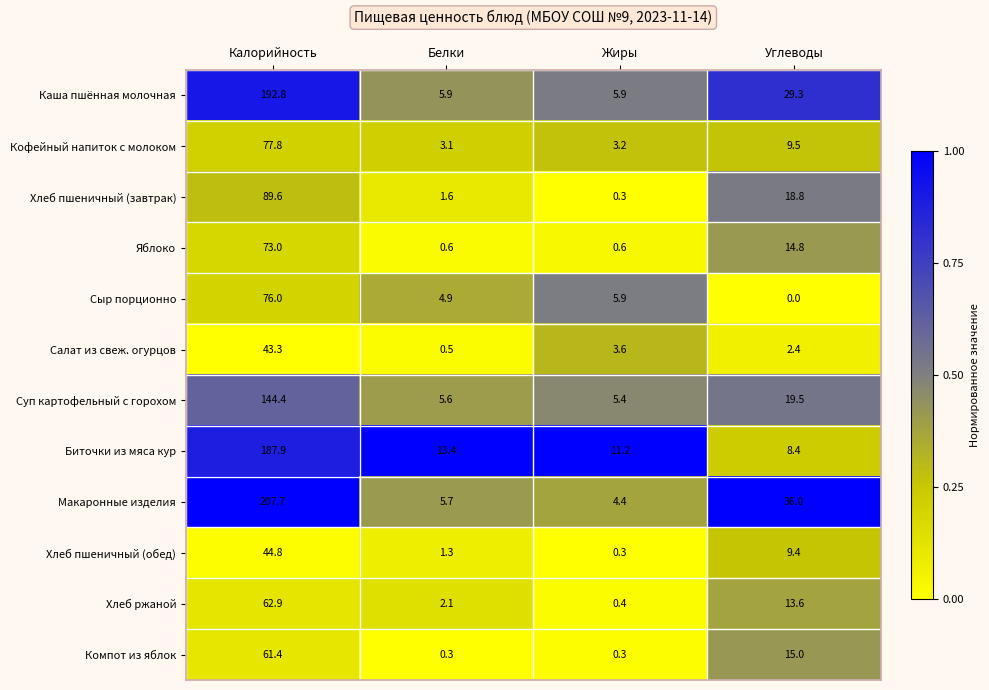

Which category has the highest value in the Суп картофельный с горохом series?

Калорийность